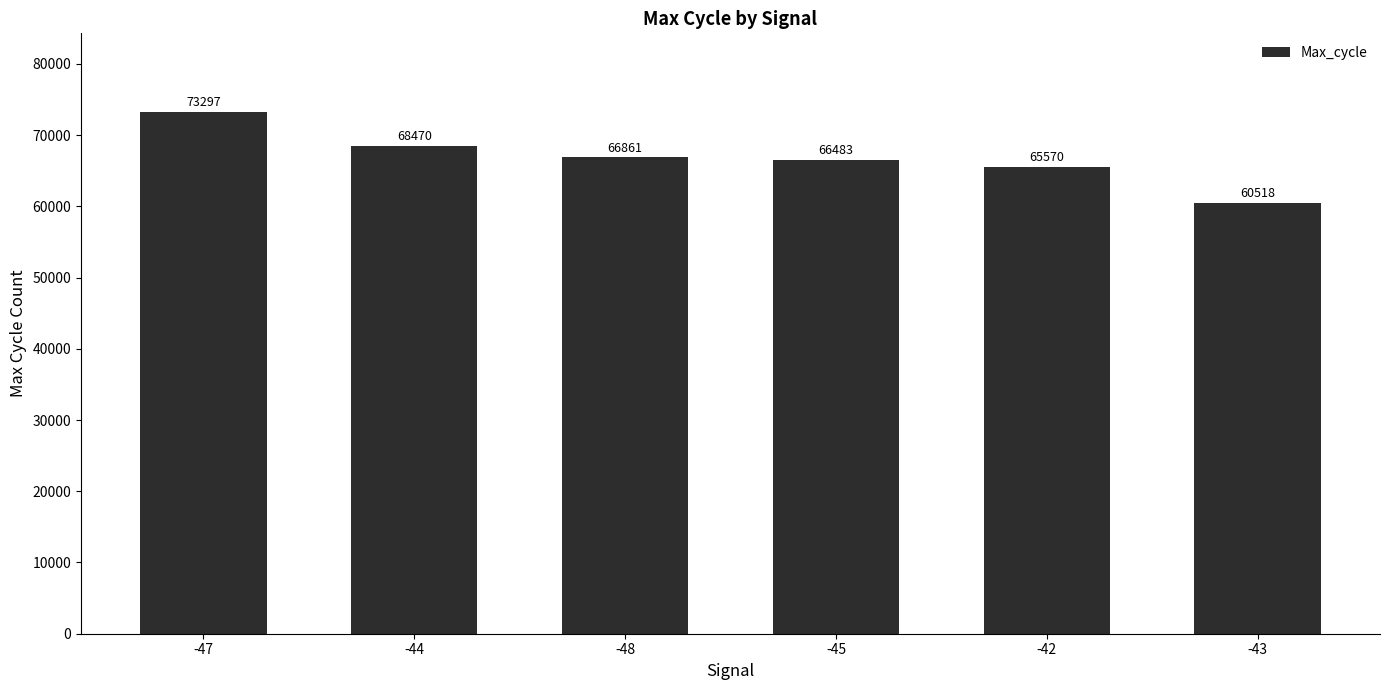

What is the value of the 4th bar from the left?

66483